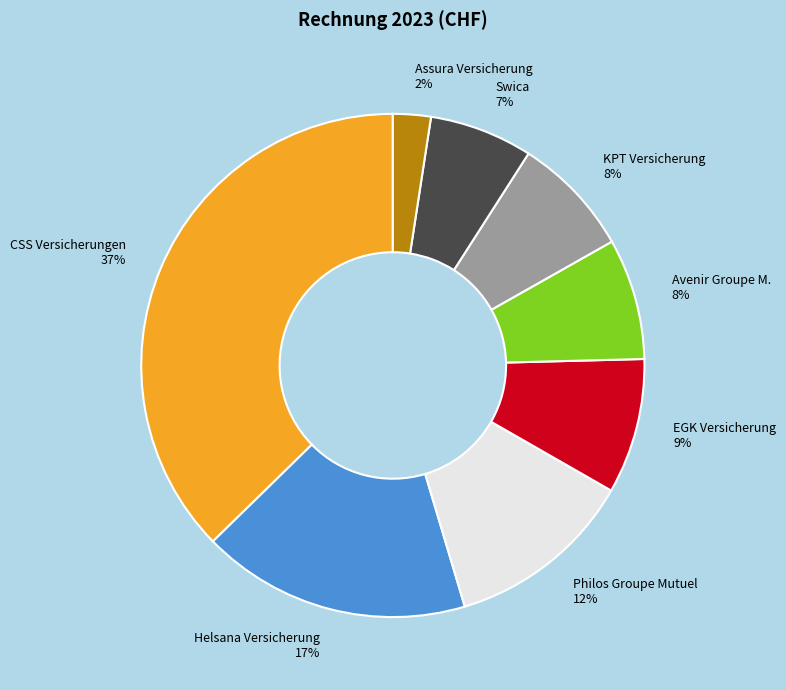

Is it true that EGK Versicherung is 1% of the pie?

False